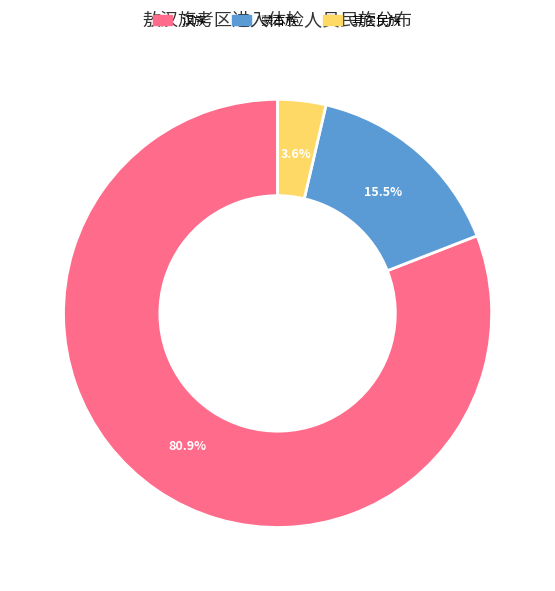

What percentage is the 其它民族 slice, to the nearest percent?

4%